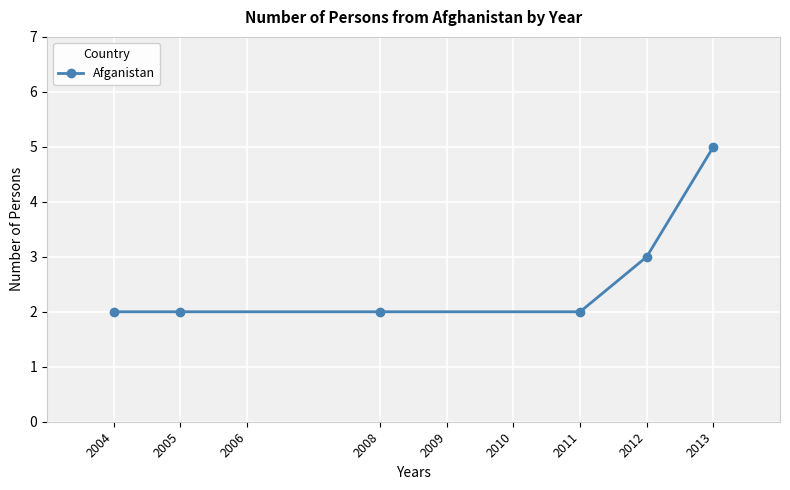

True or false: there are more than 2 points higher than both neighbors.

False